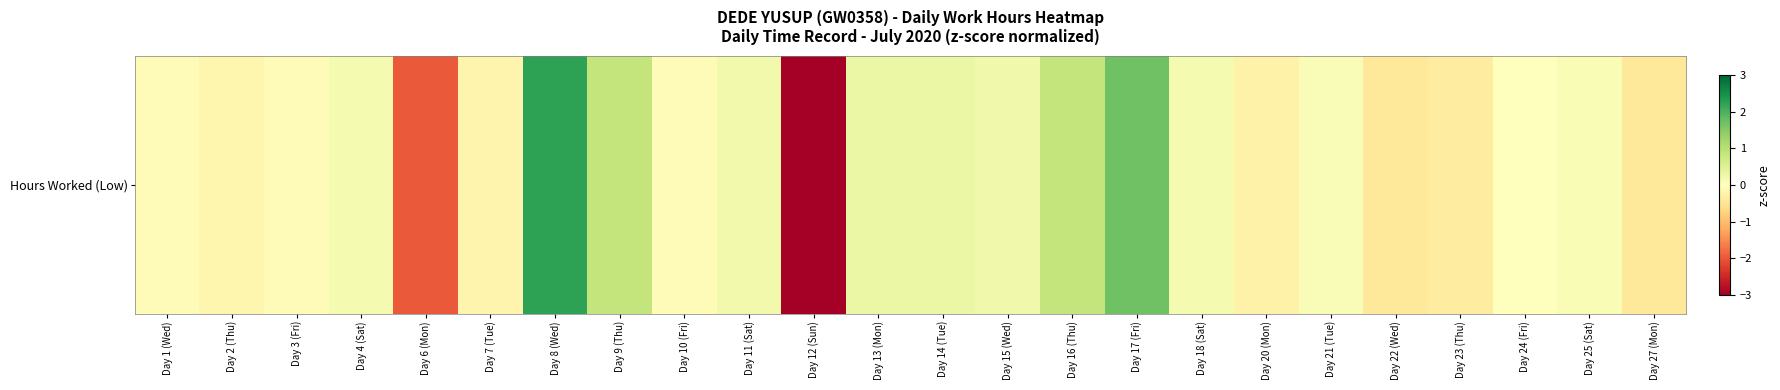

At which label is the value closest to 0?

Day 24 (Fri)